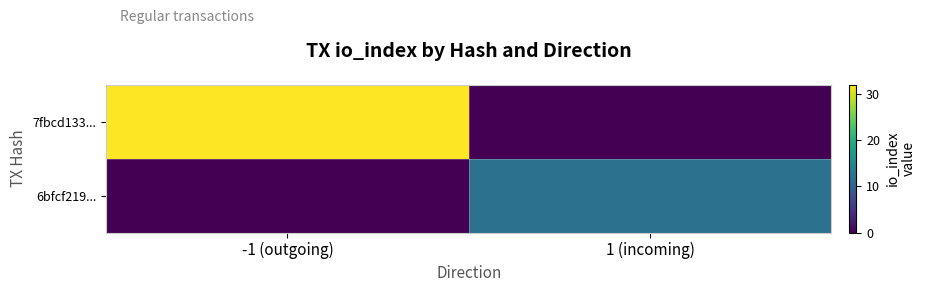

How many categories are shown in the chart?

2